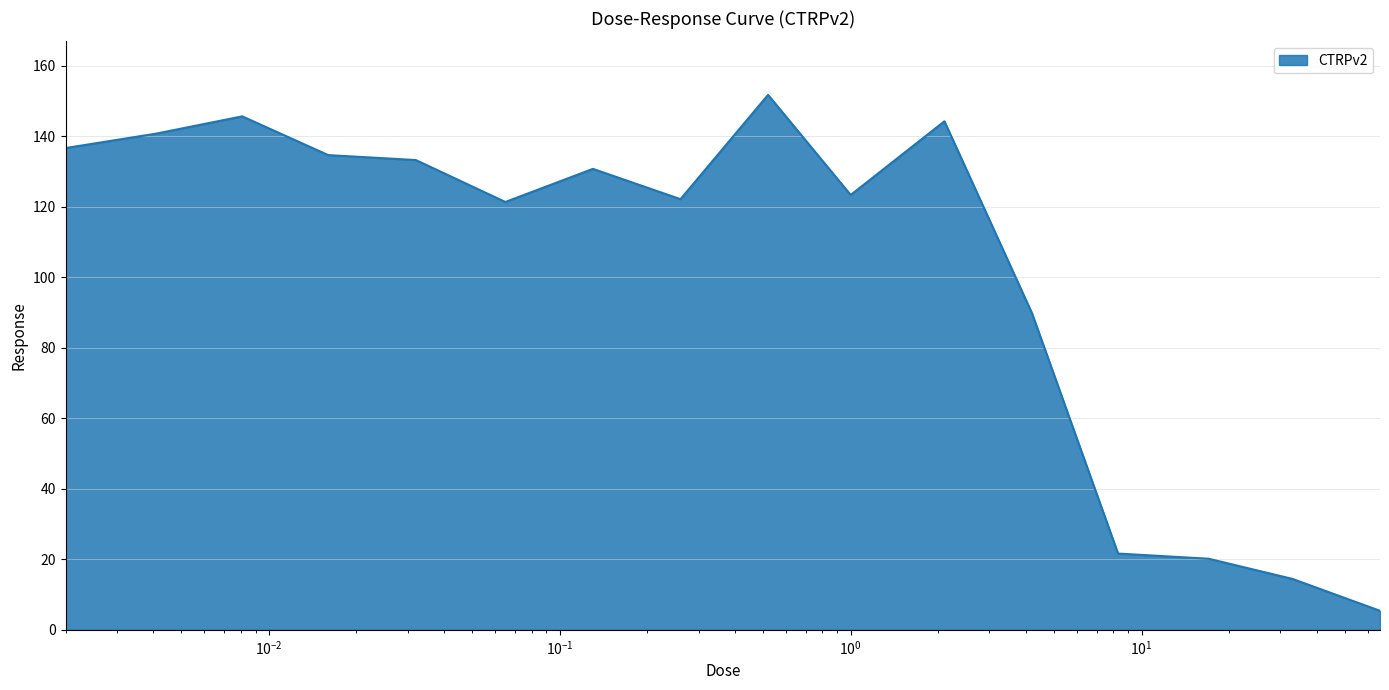

What is the smallest value displayed?

5.4